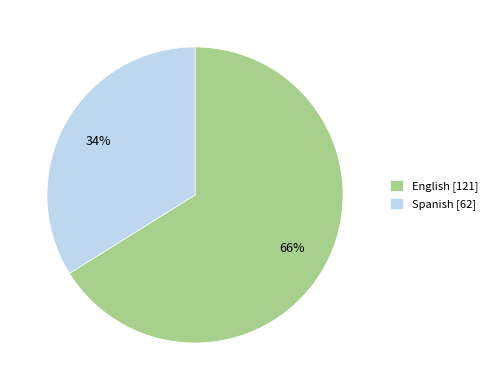

The English slice represents 66% of the pie. True or false?

True